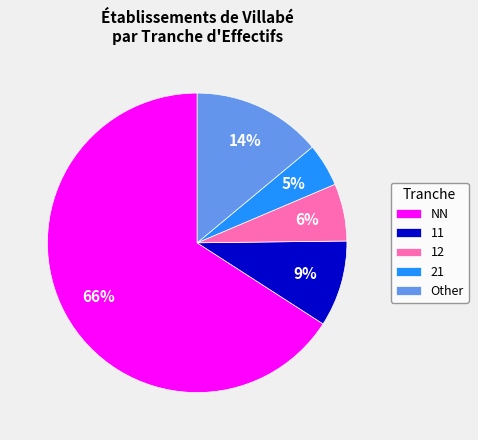

Is the sum of 11 and Other greater than half?

No